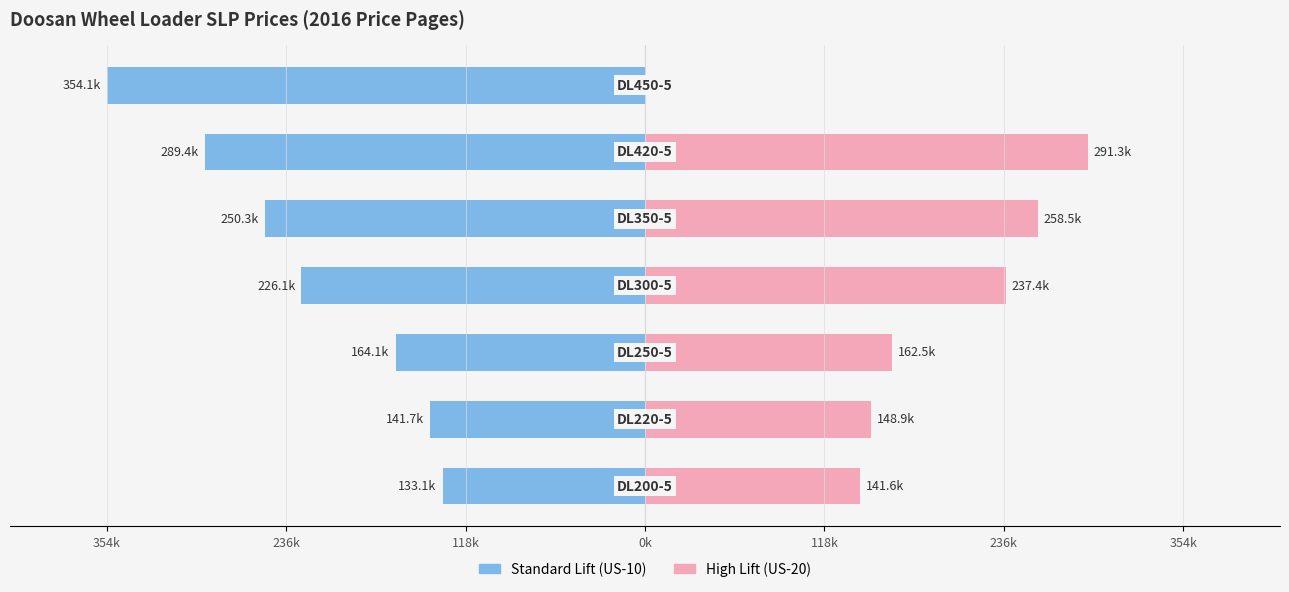

Which series changed the most between 0k and 118k?

Standard Lift (US-10)